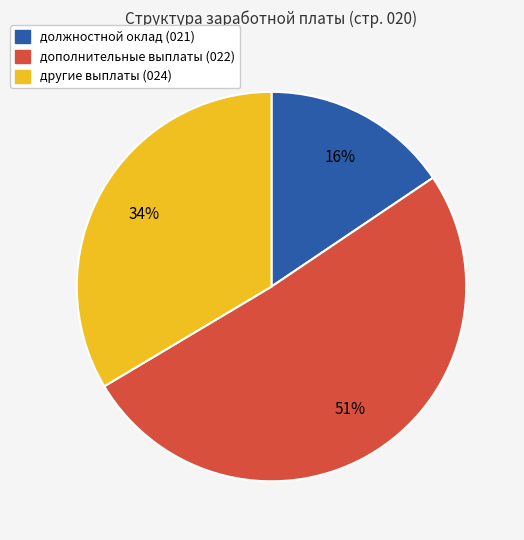

How many slices are in this pie chart?

3